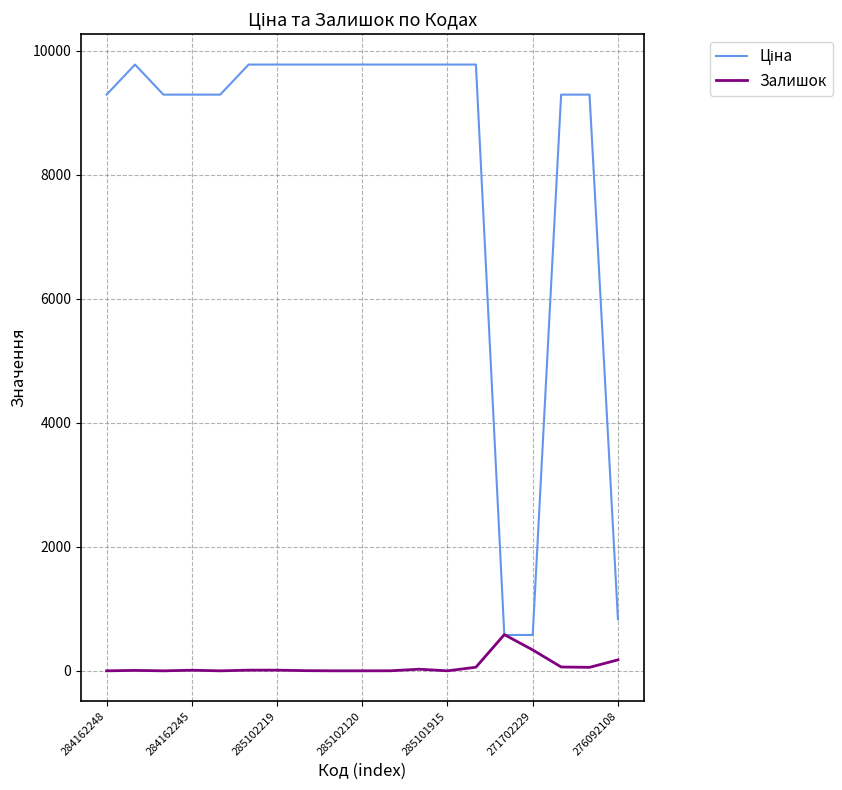

Reading left to right, transcribe all the data shown in this chart.

Ціна: 9290.5	9775.5	9290.5	9290.5	9290.5	9775.5	9775.5	9775.5	9775.5	9775.5	9775.5	9775.5	9775.5	9775.5	578.1	578.1	9290.5	9290.5	831.5
Залишок: 0.0	7.0	0.0	10.0	0.0	11.0	11.0	3.0	0.0	0.0	1.0	26.0	0.0	58.0	584.0	337.0	62.0	56.0	177.0